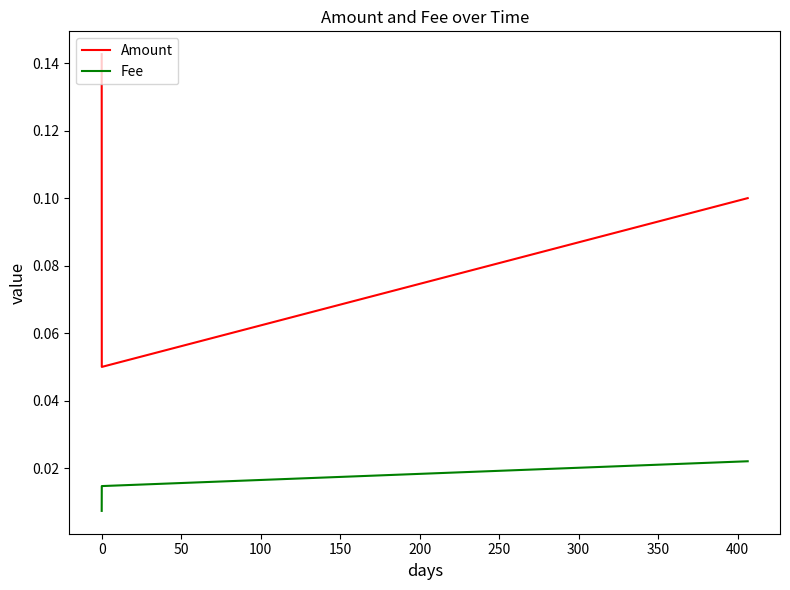

Which series has the largest range (max minus min)?

Amount